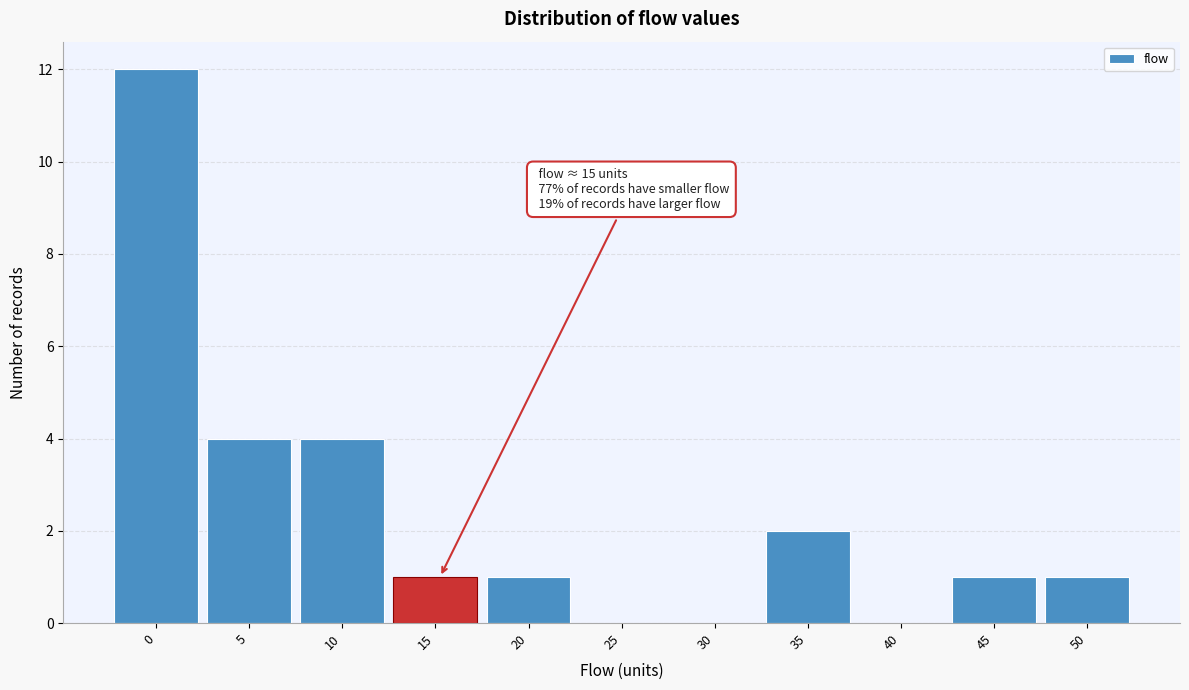

Reading left to right, extract all data points from this chart.

0=12	5=4	10=4	15=1	20=1	25=0	30=0	35=2	40=0	45=1	50=1